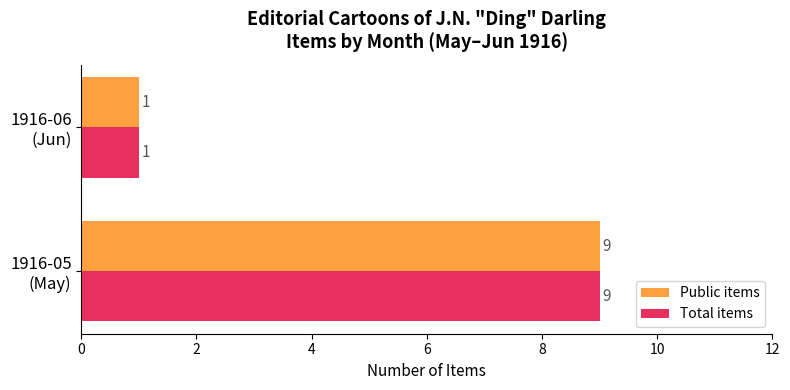

What is the highest value of the Public items series?

9